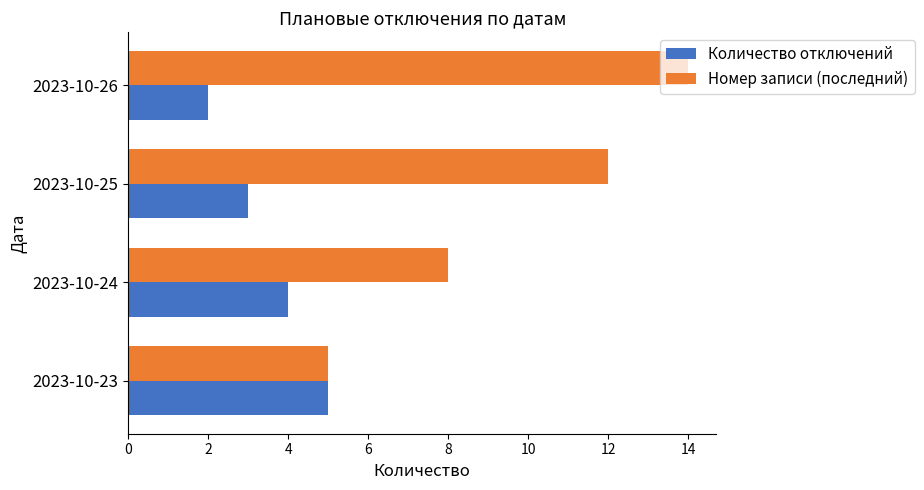

Count the number of categories in the chart.

4